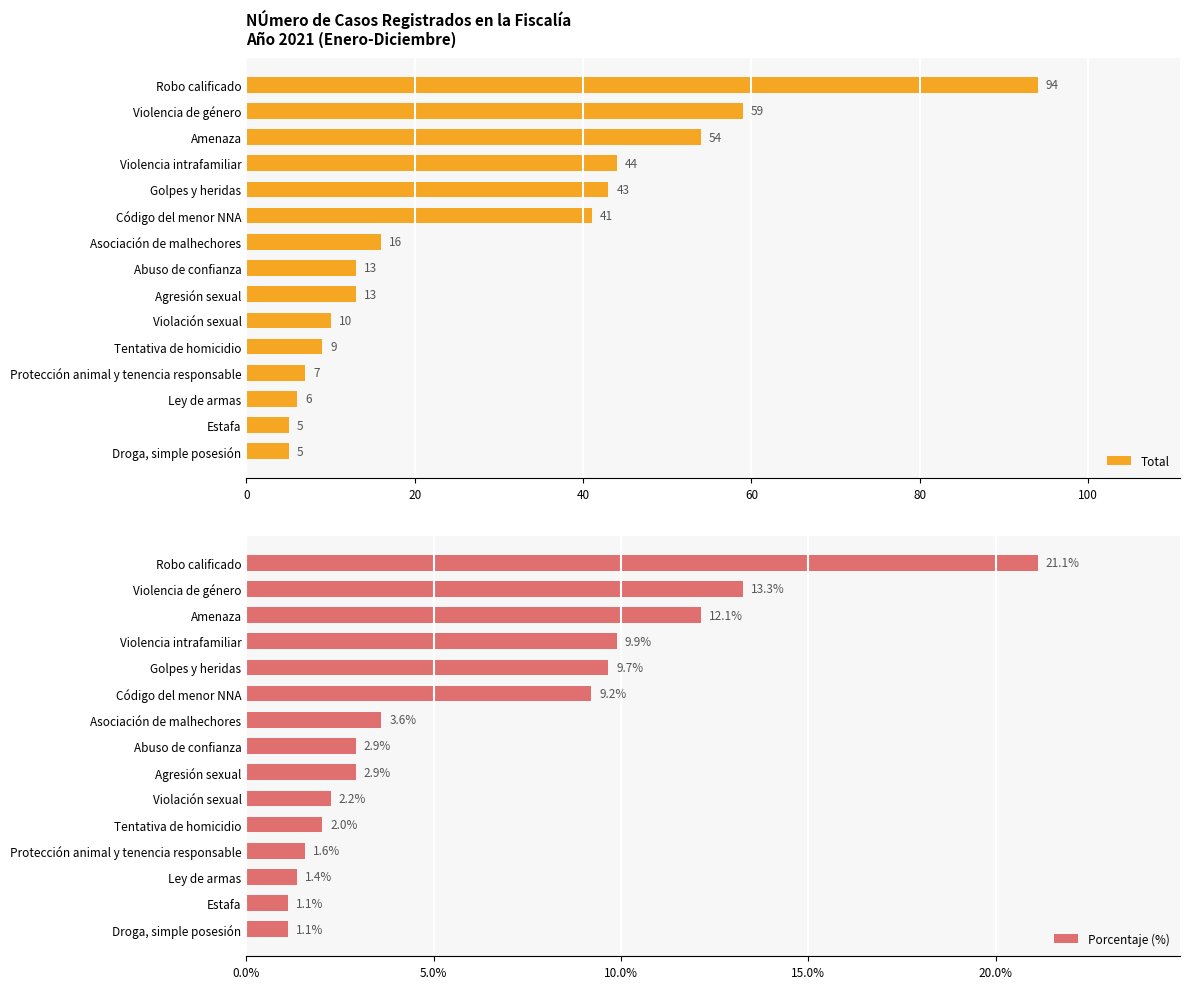

Which series has the widest spread of values?

Total